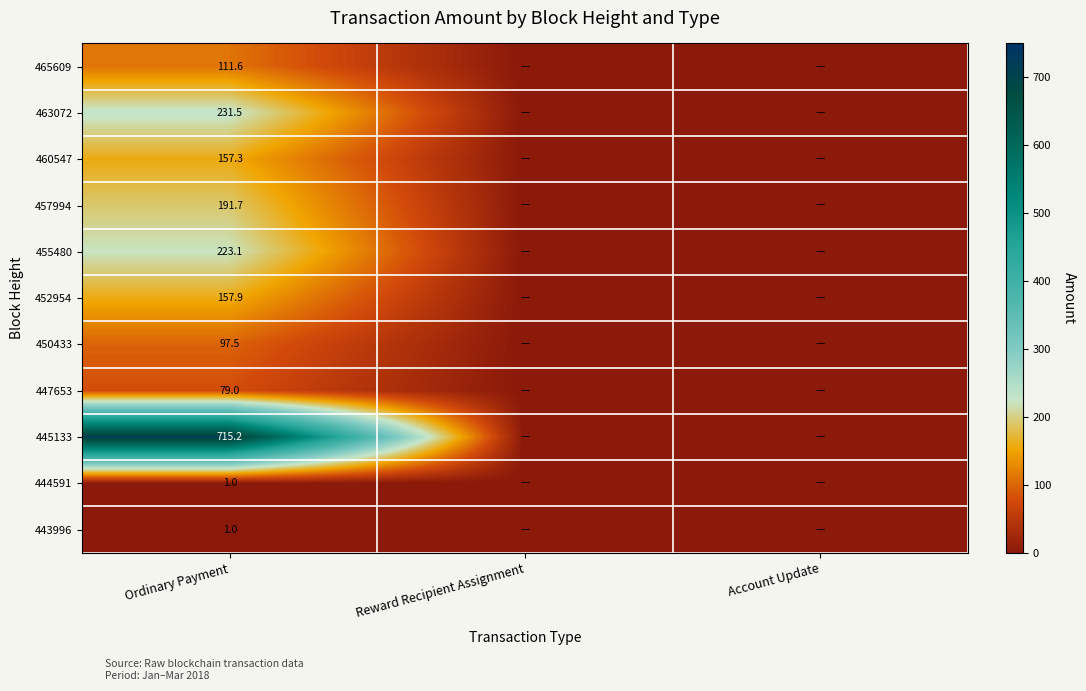

What is the spread (max minus min) of values at Ordinary Payment?

714.2